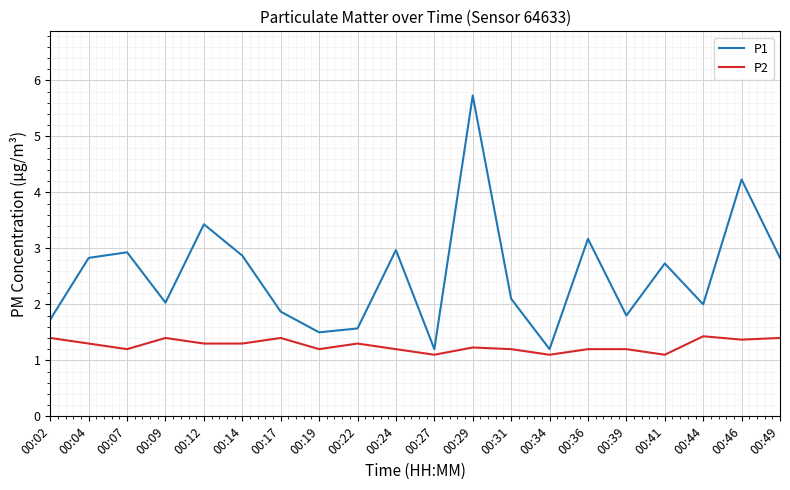

Count the P2 values in the range 1 to 2.

20